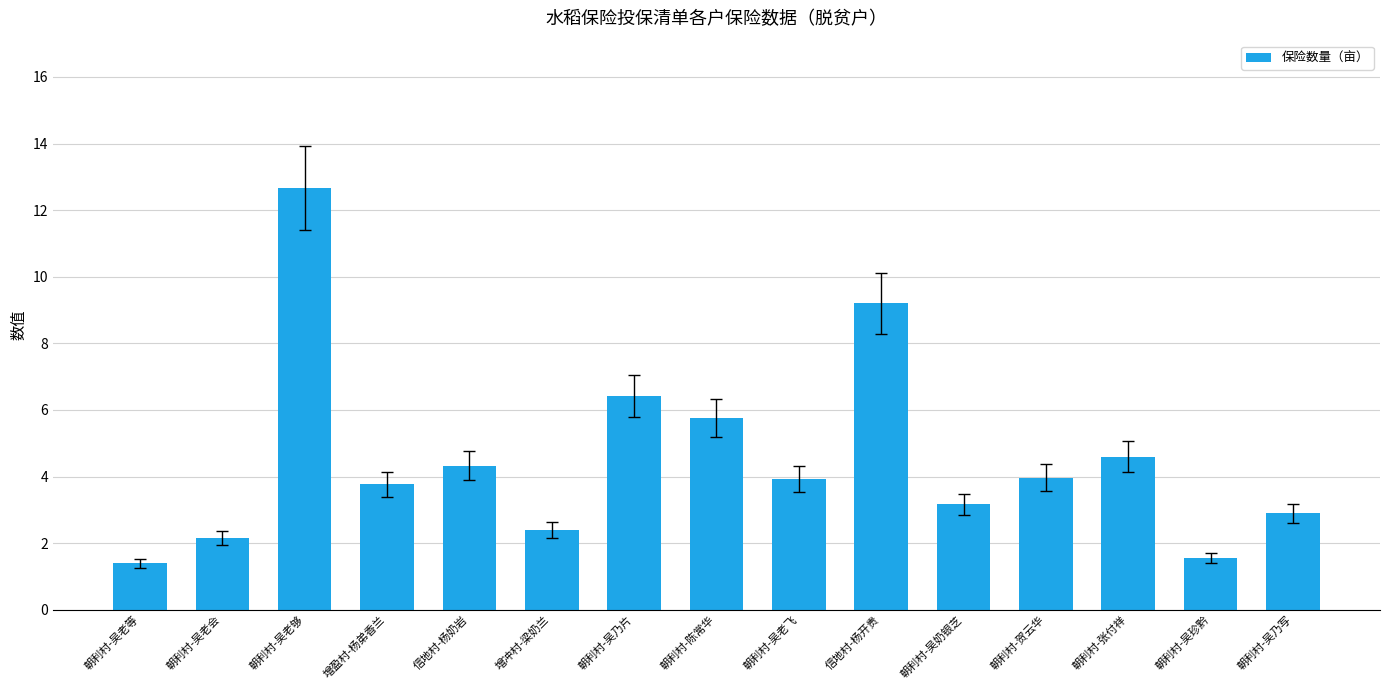

Are the bars grouped side by side (vs. stacked)?

No